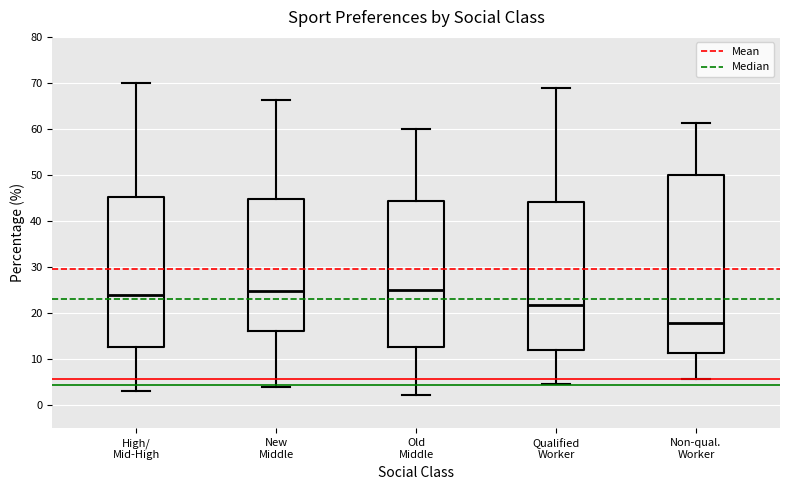

Reading left to right, transcribe this box plot: for each box, give where its median line is, the range the box spans, and where its two whiskers end, as read against the y-axis. The values are not printed on the chart, so give them approximately, as read against the axis.

High/ Mid-High: median 24, box 13 to 45, whiskers 3 to 70
New Middle: median 25, box 16 to 45, whiskers 4 to 66
Old Middle: median 25, box 13 to 44, whiskers 2 to 60
Qualified Worker: median 22, box 12 to 44, whiskers 5 to 69
Non-qual. Worker: median 18, box 11 to 50, whiskers 6 to 61